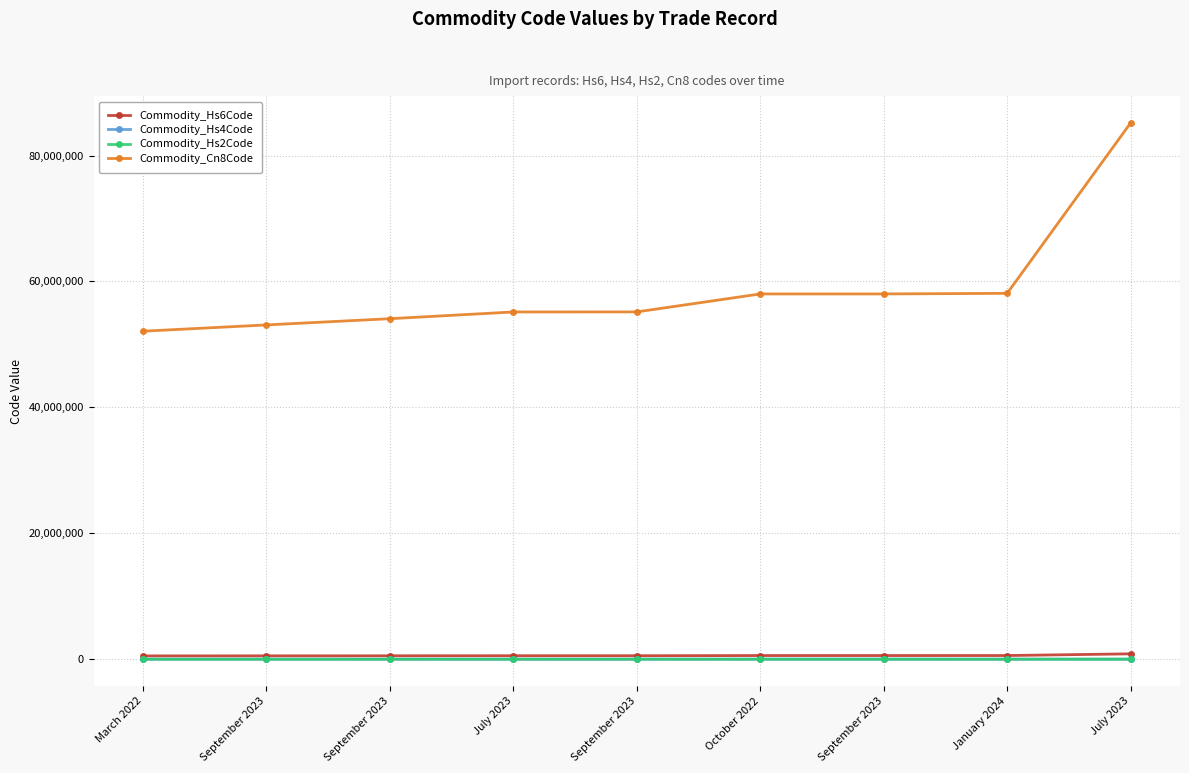

What is the label of the 3rd point from the right?

September 2023